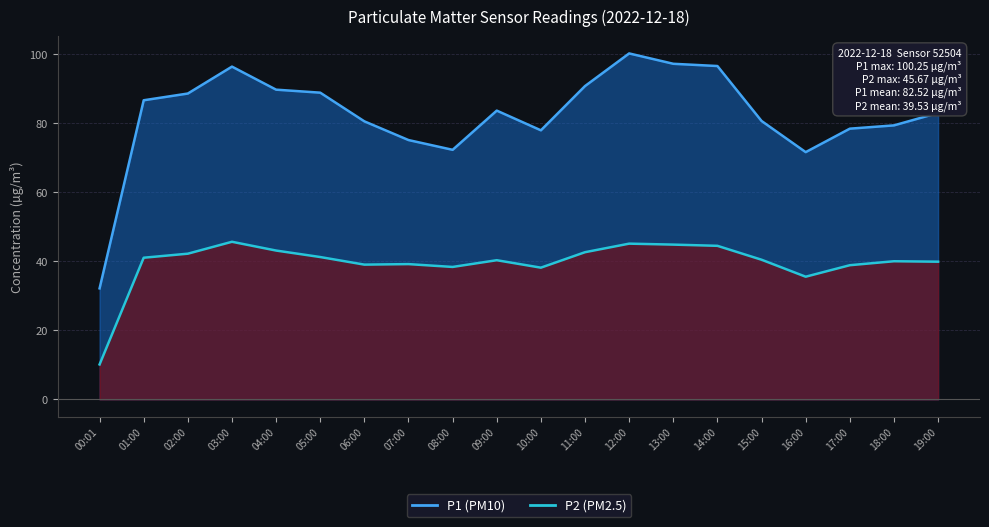

At which label is P1 closest to 66?

16:00